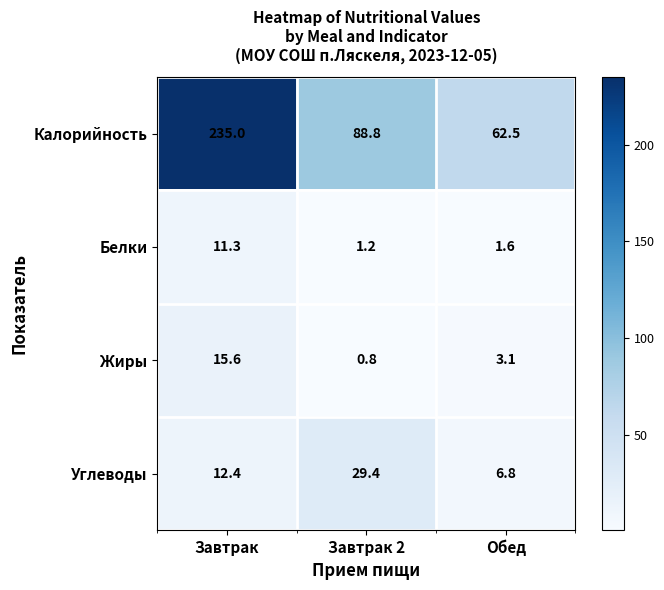

At how many categories does at least one series exceed 213?

1